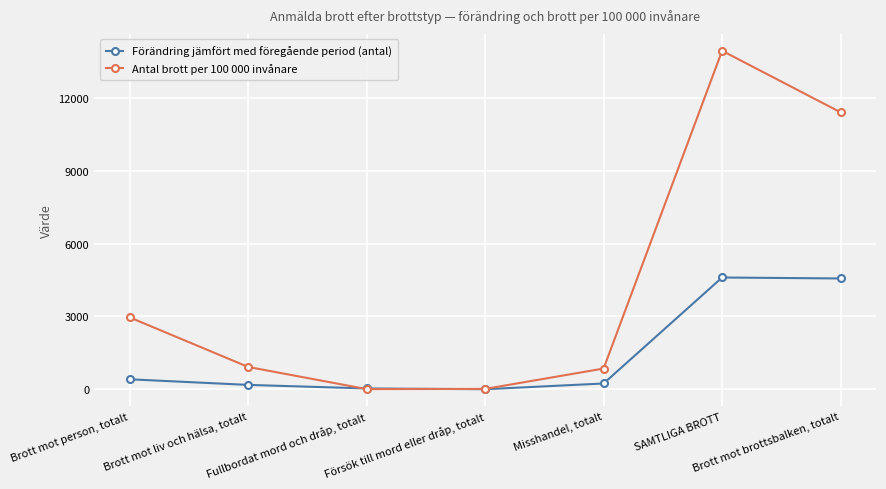

At which category is the sum across all series the highest?

SAMTLIGA BROTT